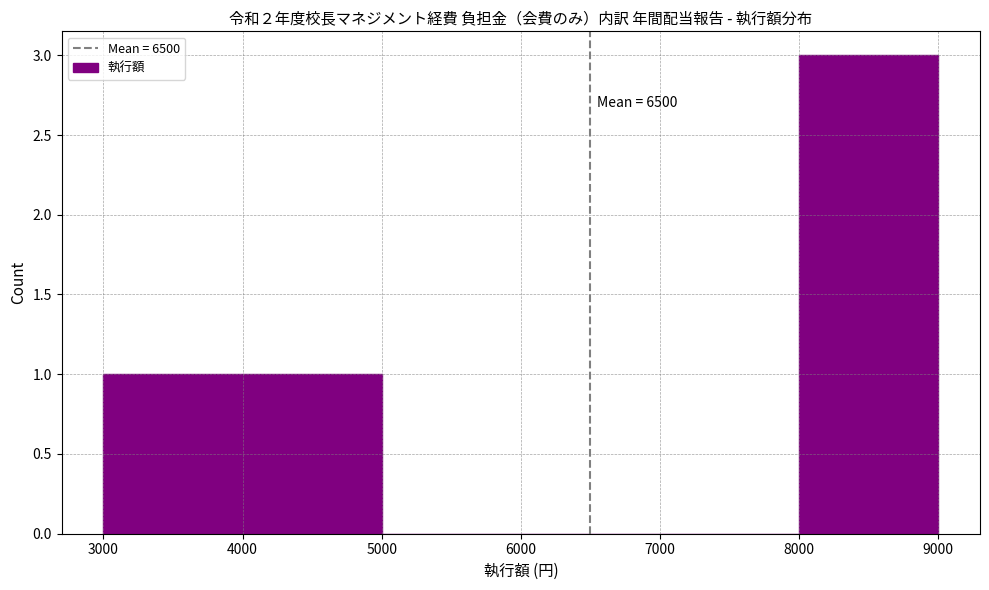

Which range on the x-axis has the tallest bar?

8000 to 9000